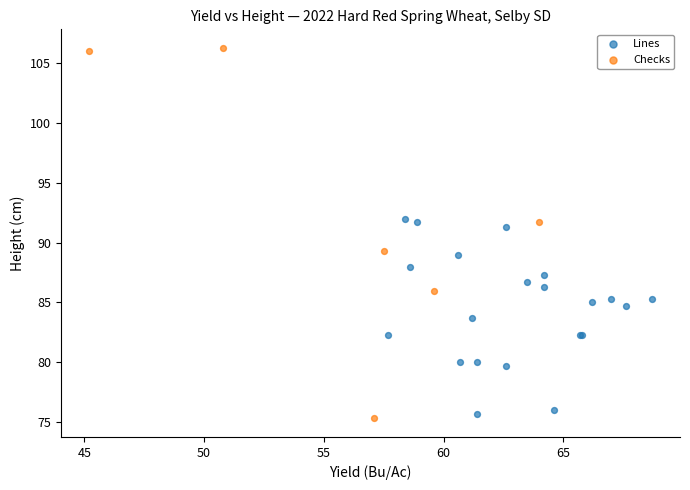

Which series contains the highest Y value?

Checks